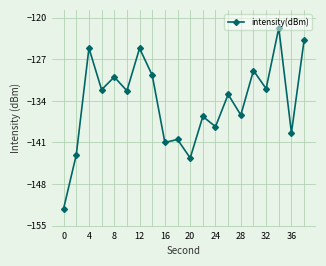

How many categories are shown in the chart?

20